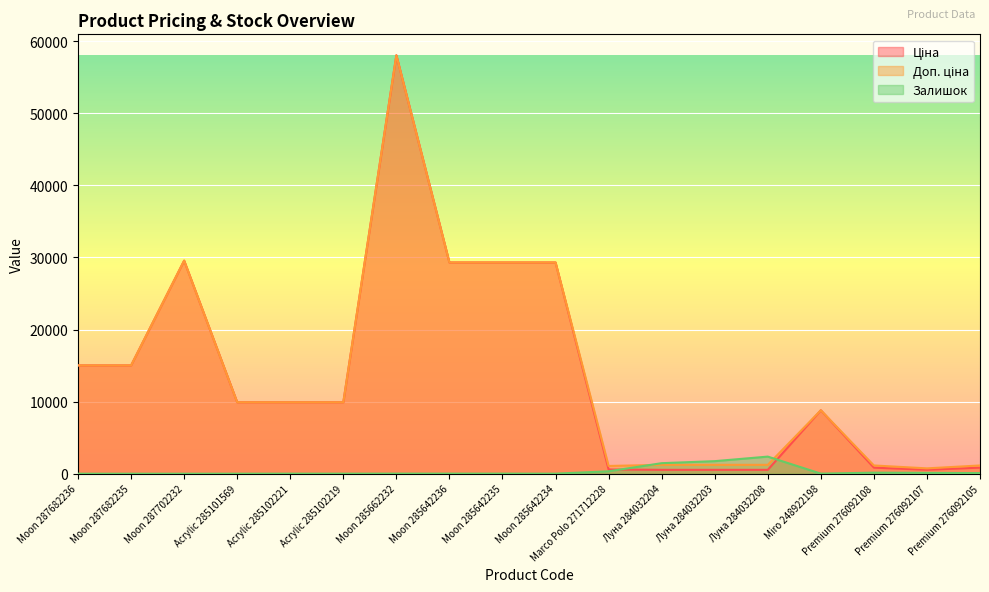

Which category has the highest value in the Доп. ціна series?

Moon 285662232